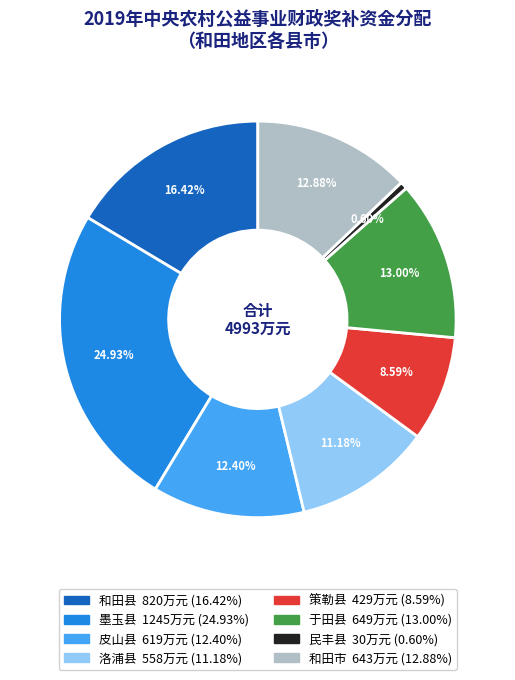

Combined, do 和田县 and 墨玉县 account for over 50%?

No